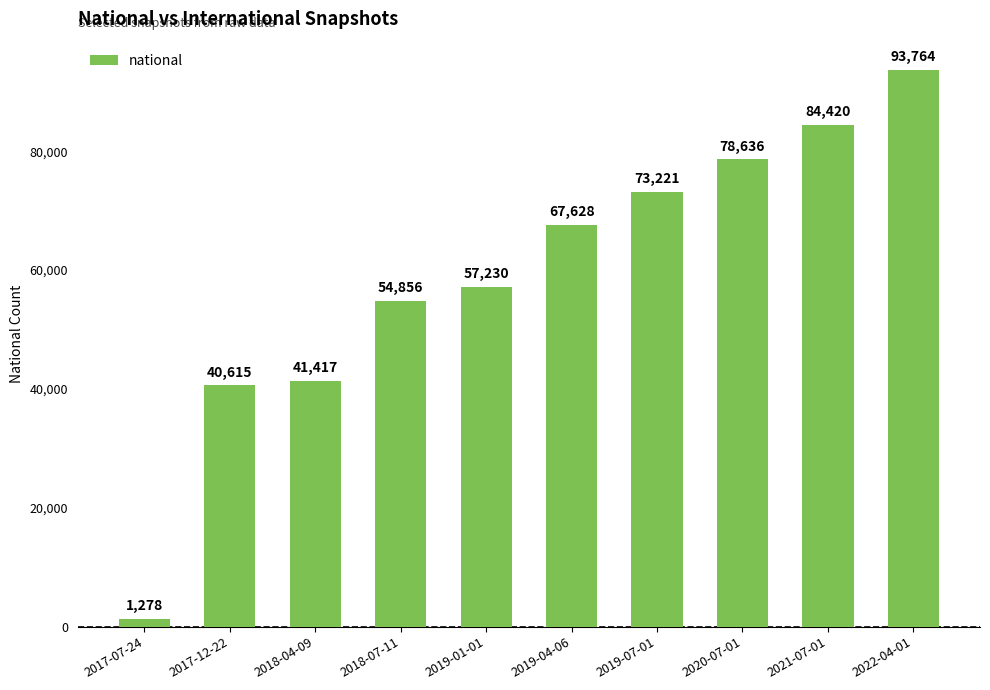

How many series are shown in this chart?

1